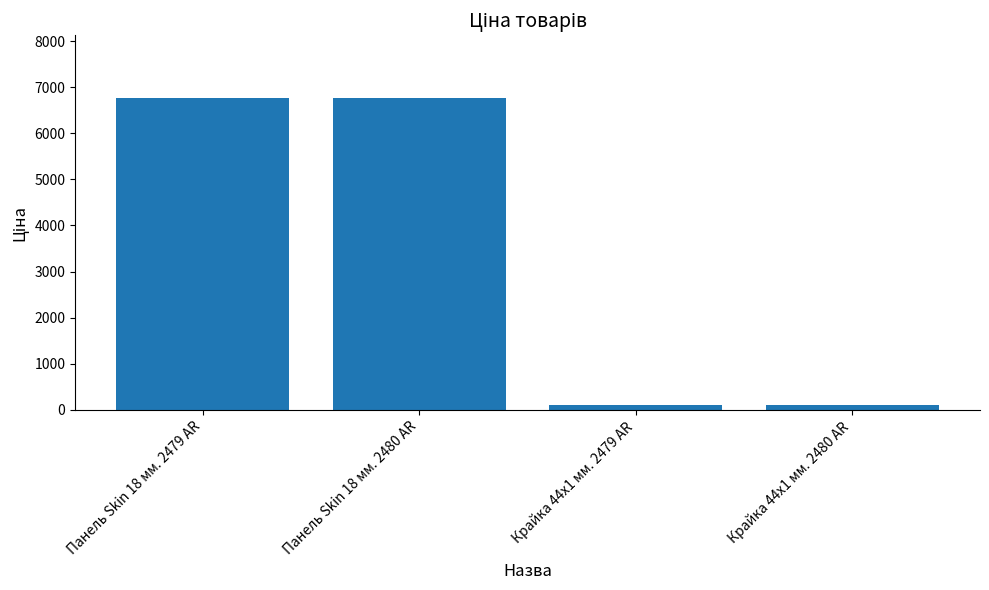

What is the value of the 1st bar from the left?

6771.4